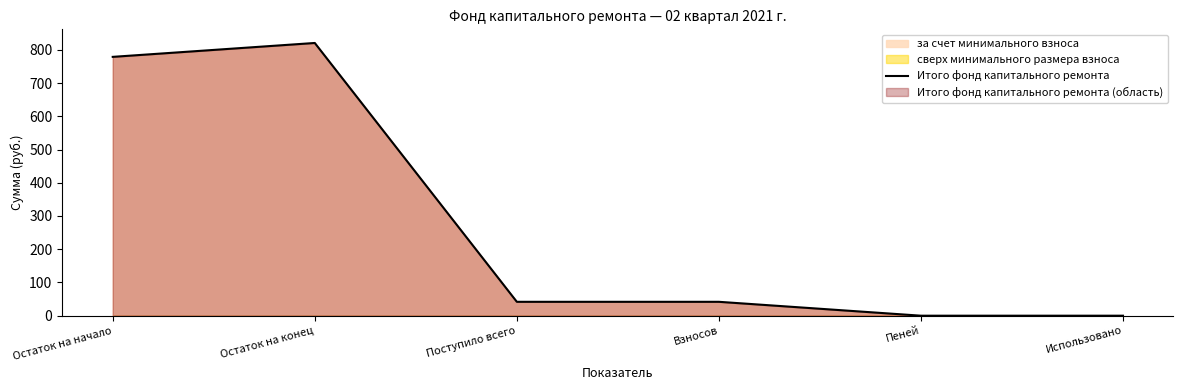

How many lines are shown in the chart?

1